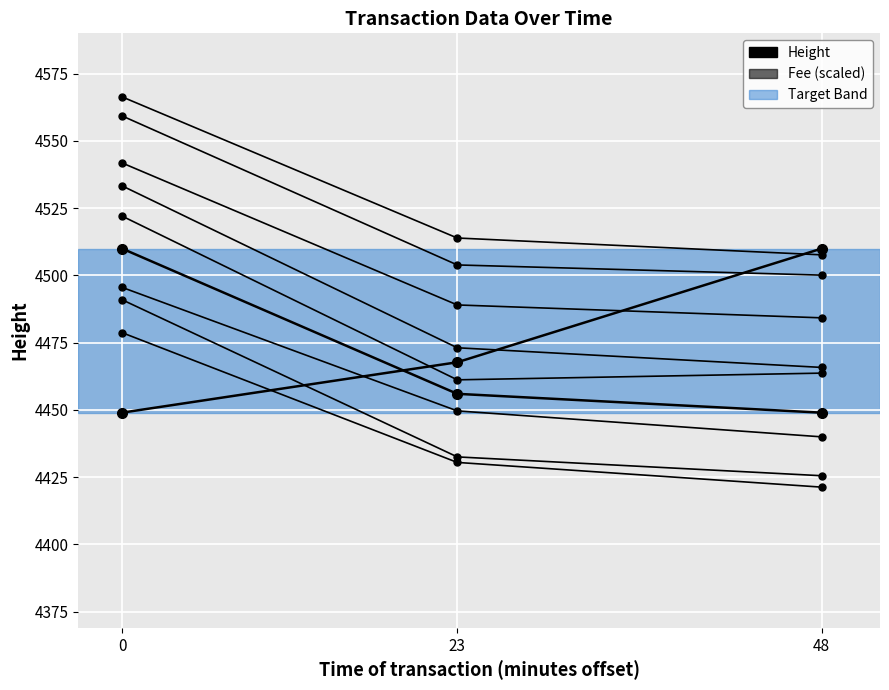

Does the chart display data point markers on the line(s)?

Yes